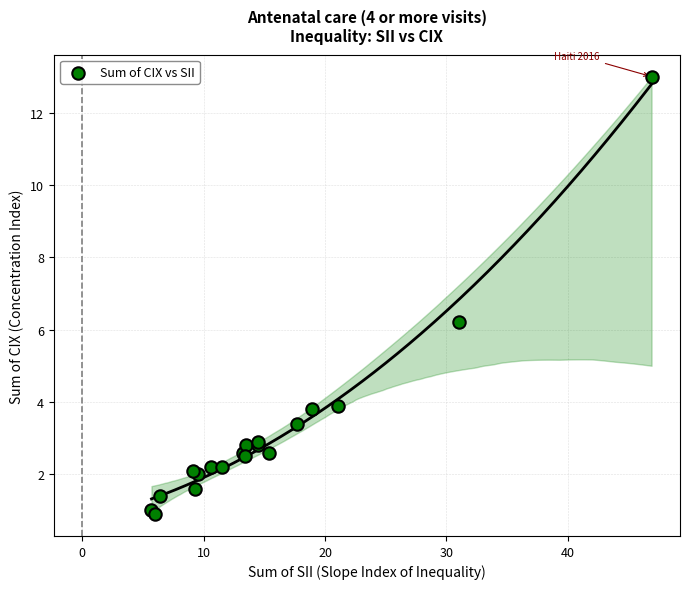

What Y value in the scatter plot is closest to 6?

6.2